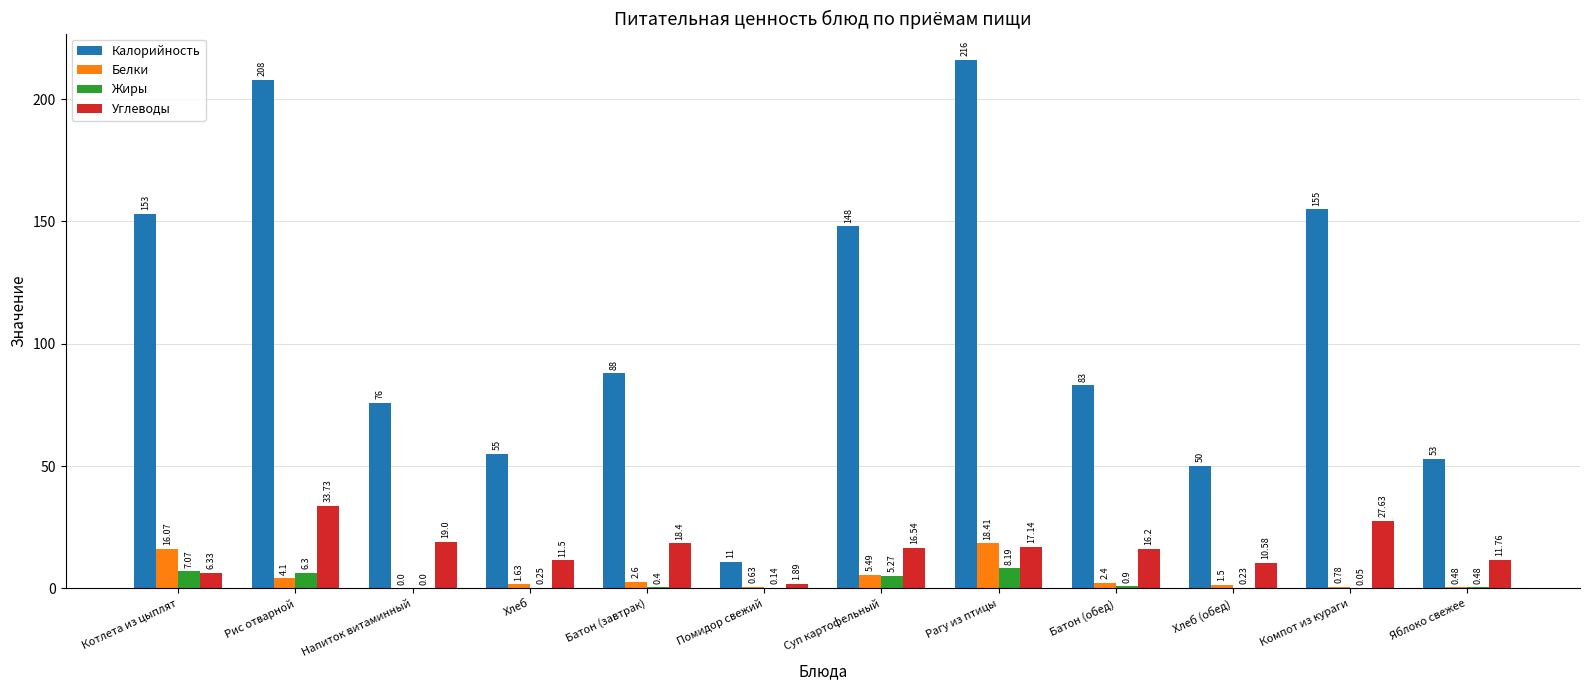

Is the value of Калорийность at Батон (обед) greater than the value of Углеводы at Помидор свежий?

Yes